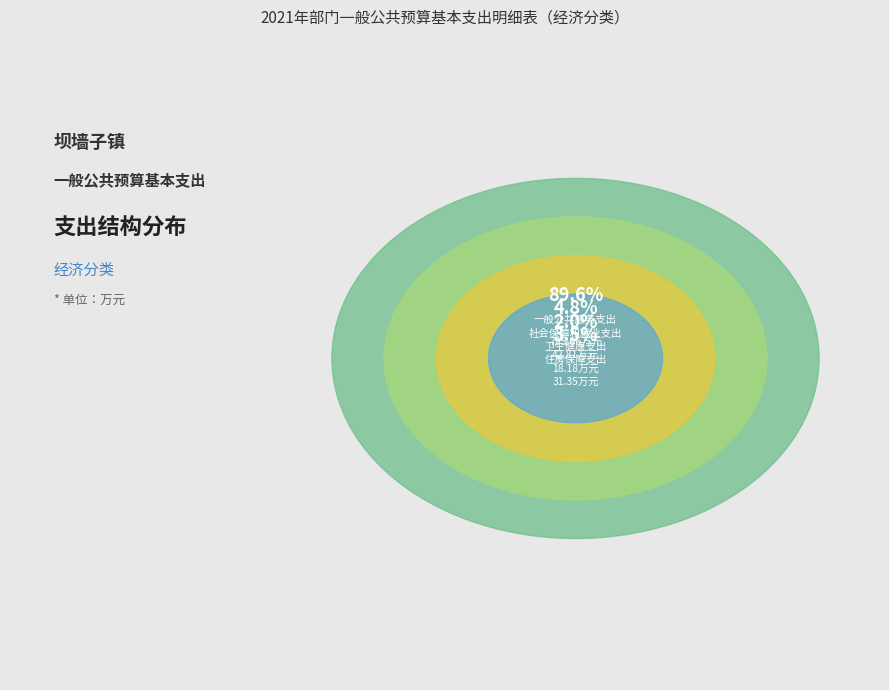

How many slices are in this pie chart?

4